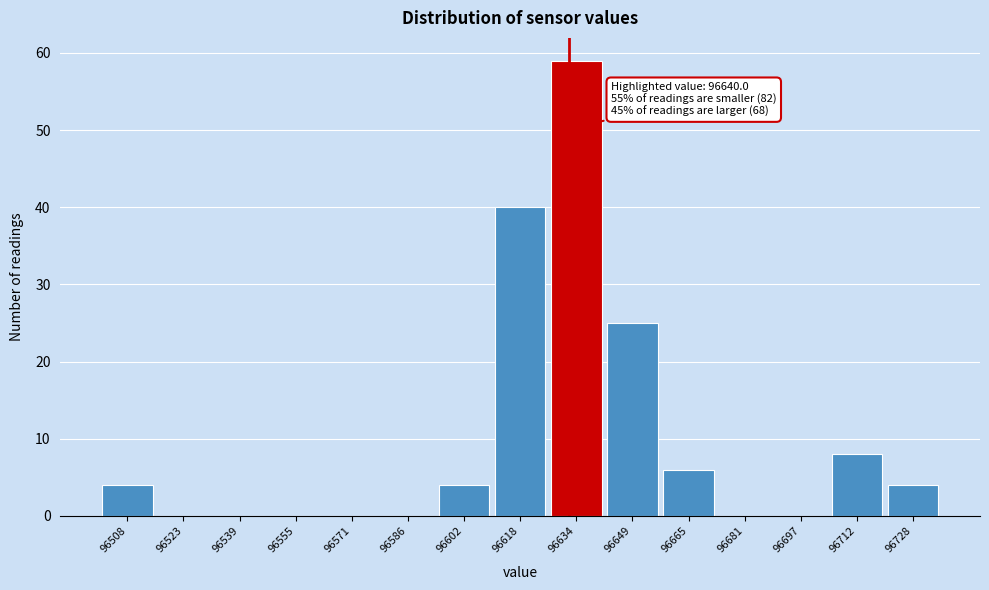

Reading left to right, what are all the values shown in this chart?

96508=4	96523=0	96539=0	96555=0	96571=0	96586=0	96602=4	96618=40	96634=59	96649=25	96665=6	96681=0	96697=0	96712=8	96728=4